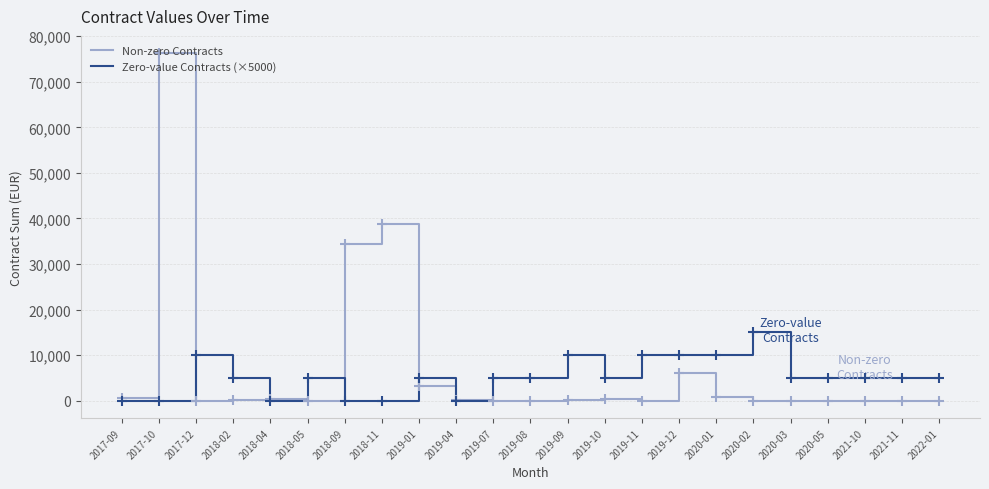

What are all the series names shown in the legend?

Non-zero Contracts, Zero-value Contracts (×5000)